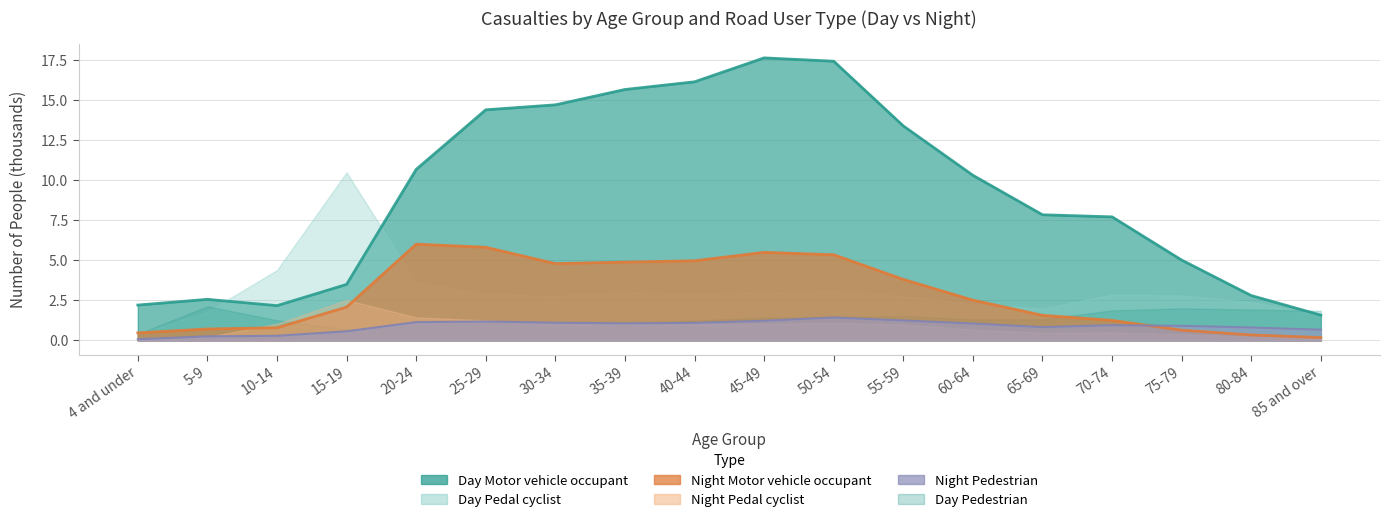

What is the sum of all Night Motor vehicle occupant values?

51.7